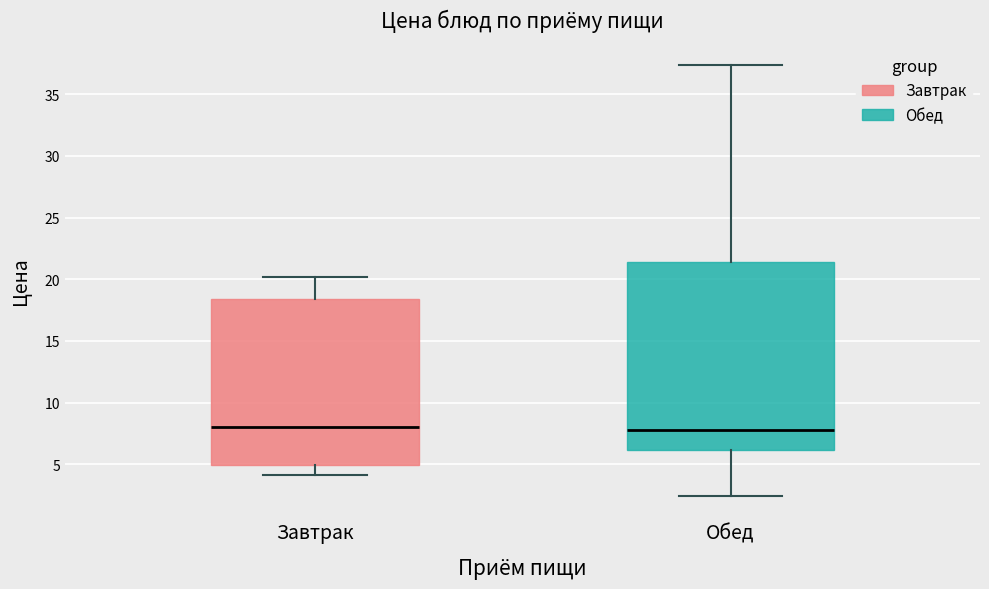

Where does the median line of the box for Завтрак sit on the y-axis? The values are not printed on the chart, so give them approximately, as read against the axis.

8.0